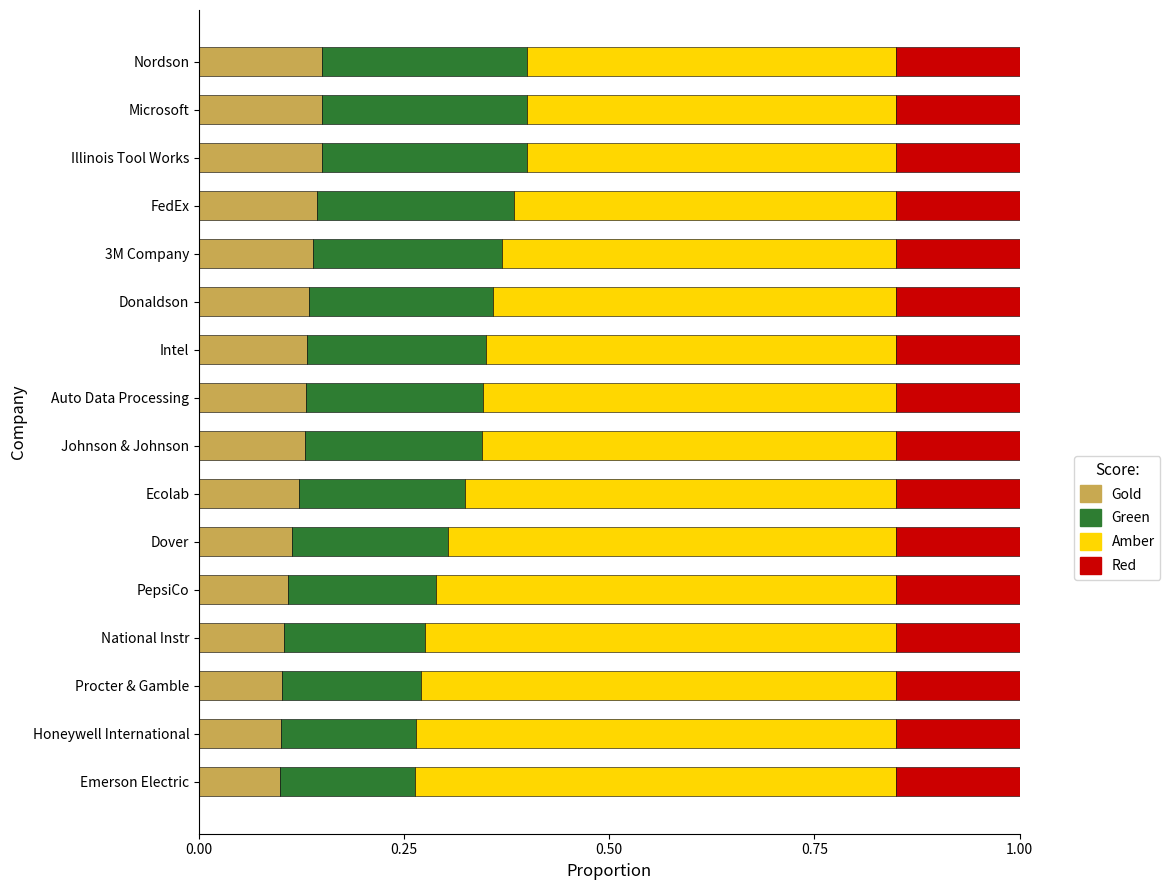

True or false: Gold has a value of 0.2 at Procter & Gamble.

False